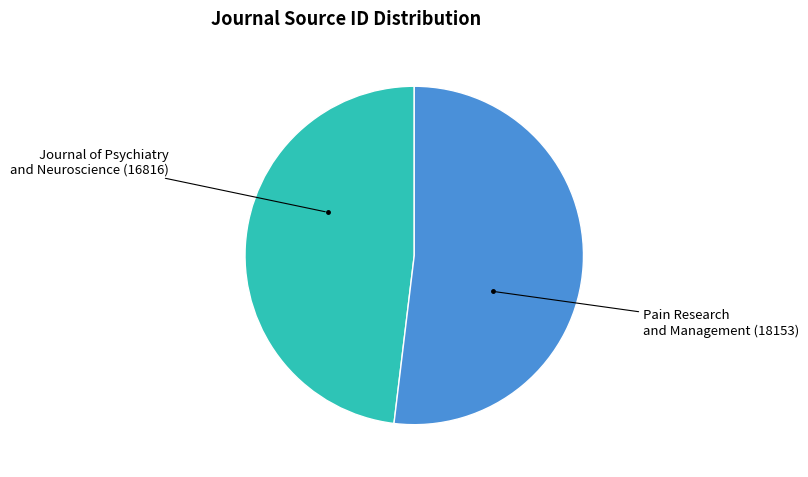

Does any single category account for the majority?

Yes